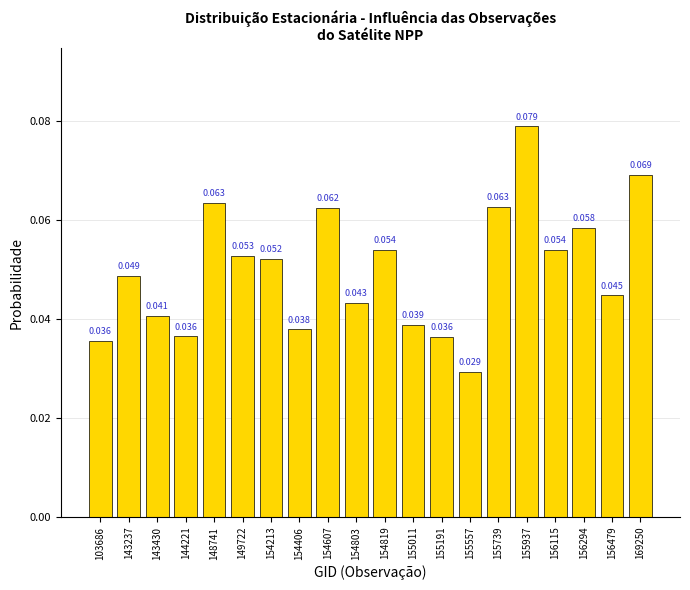

What is the sum of all values?

1.0